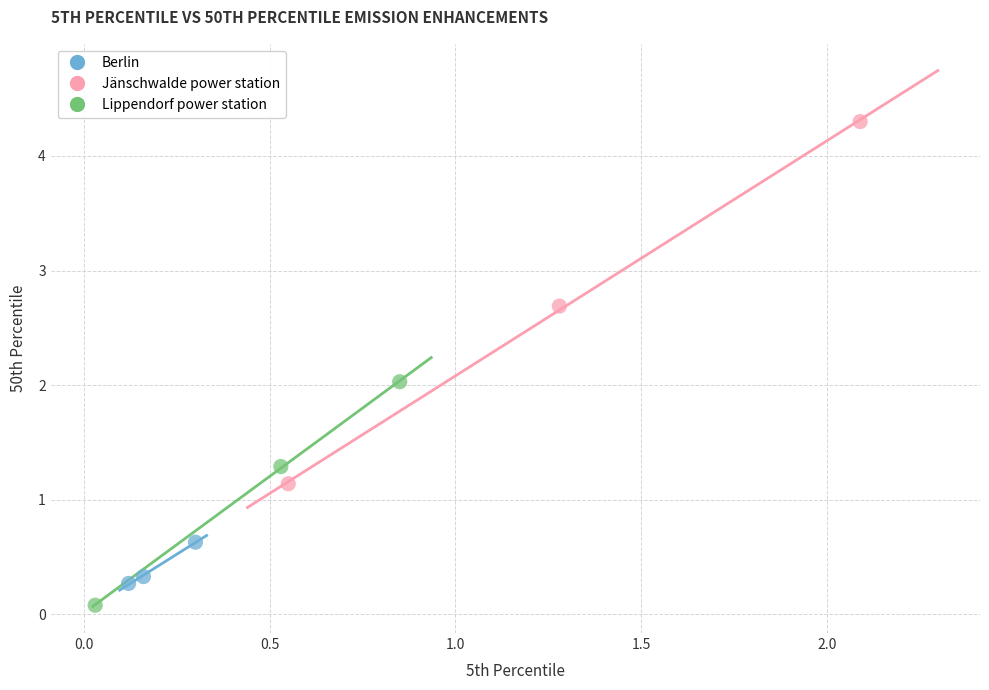

Which series contains the highest Y value?

Jänschwalde power station